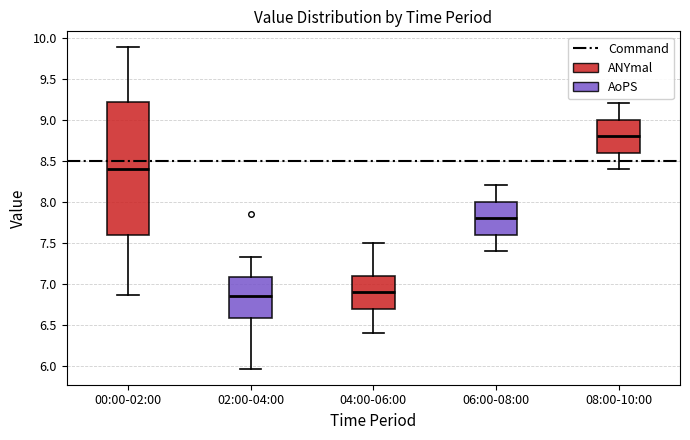

Where does the lower whisker of the box for 06:00-08:00 end on the y-axis? The values are not printed on the chart, so give them approximately, as read against the axis.

7.40